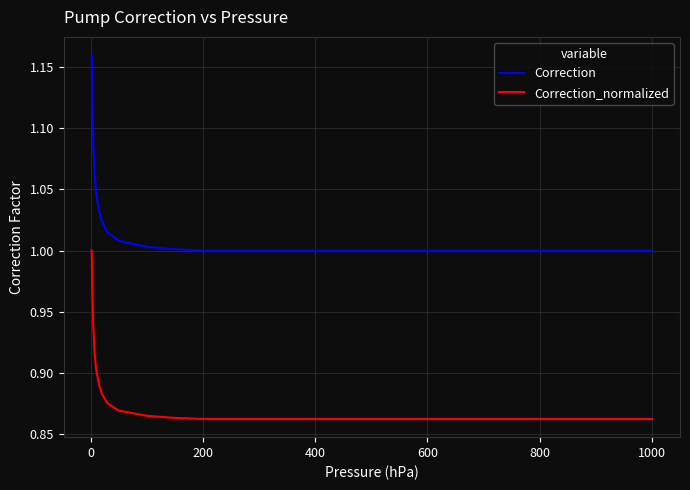

True or false: Correction and Correction_normalized cross at least once.

False